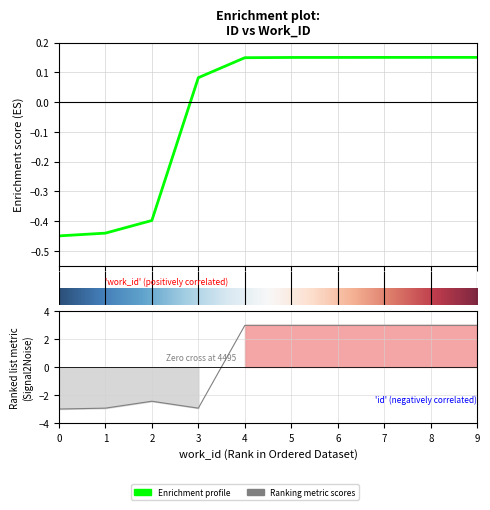

Between 8 and 9, which is larger?

9